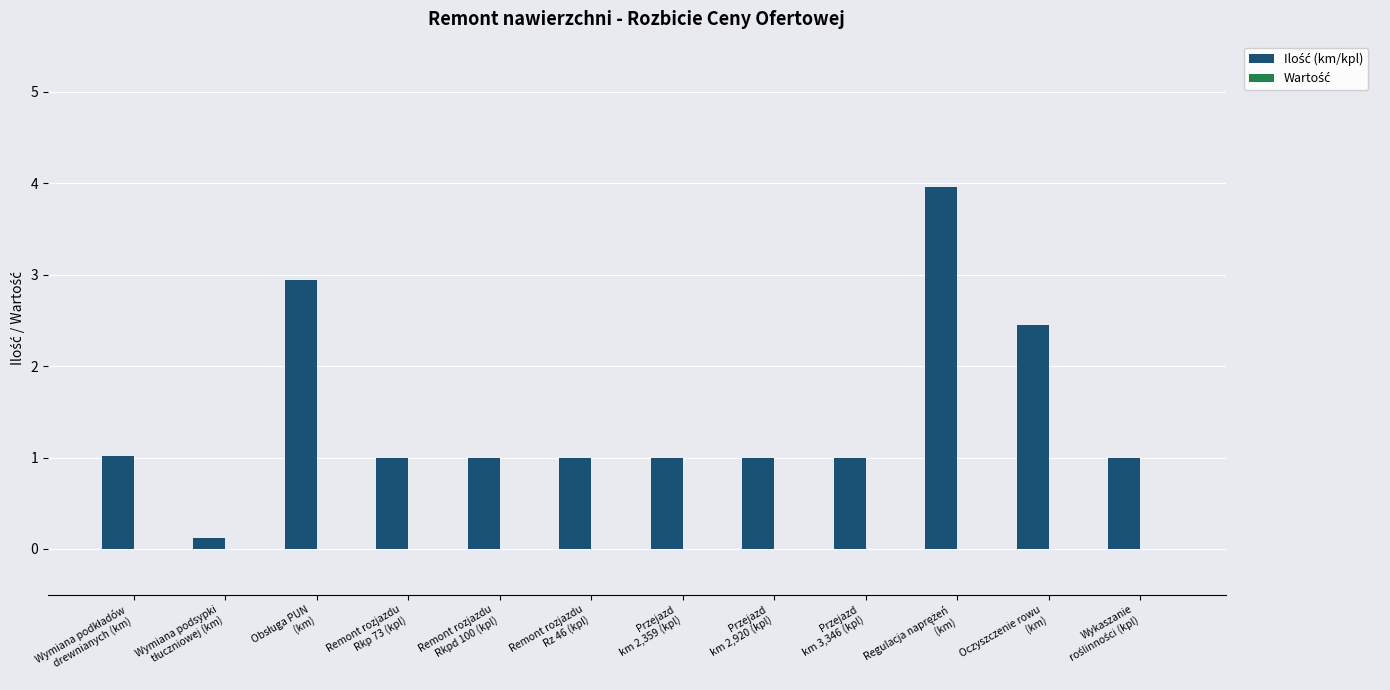

What is the average value?

1.5